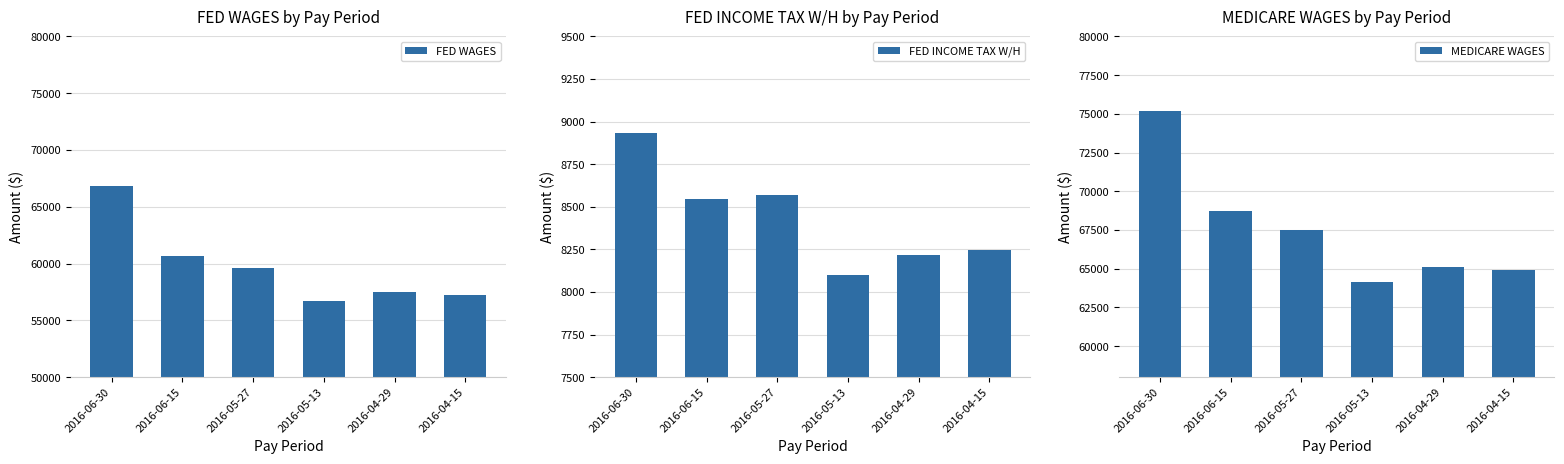

At which label is MEDICARE WAGES closest to 69677?

2016-06-15